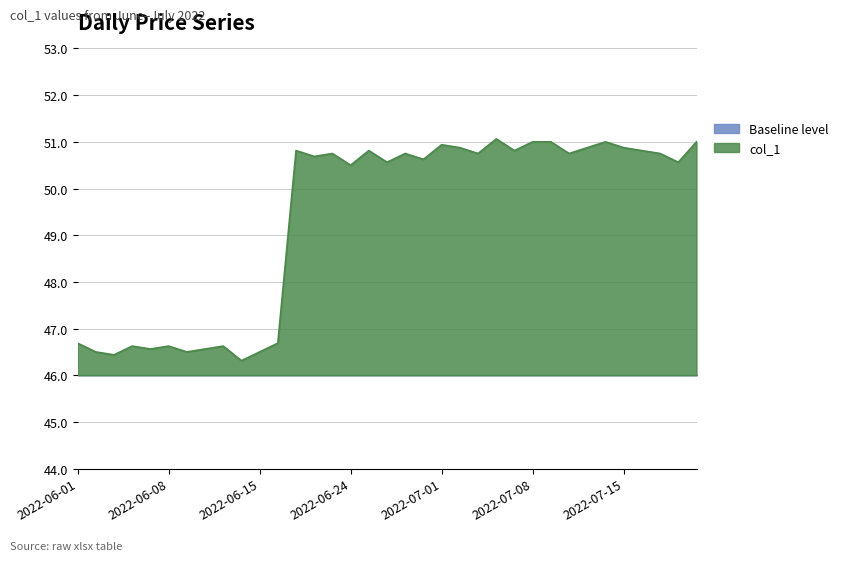

The chart shows a value of 28.2 at 2022-06-21. True or false?

False